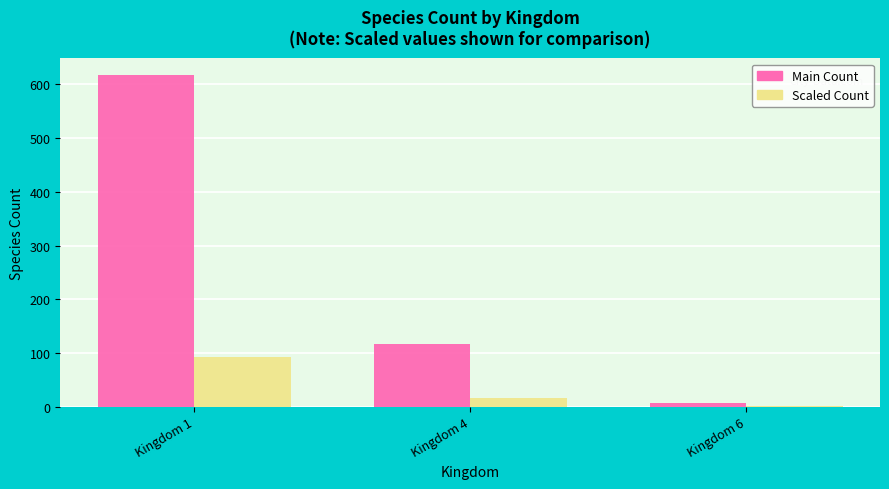

What is the maximum value shown in the chart?

617.0